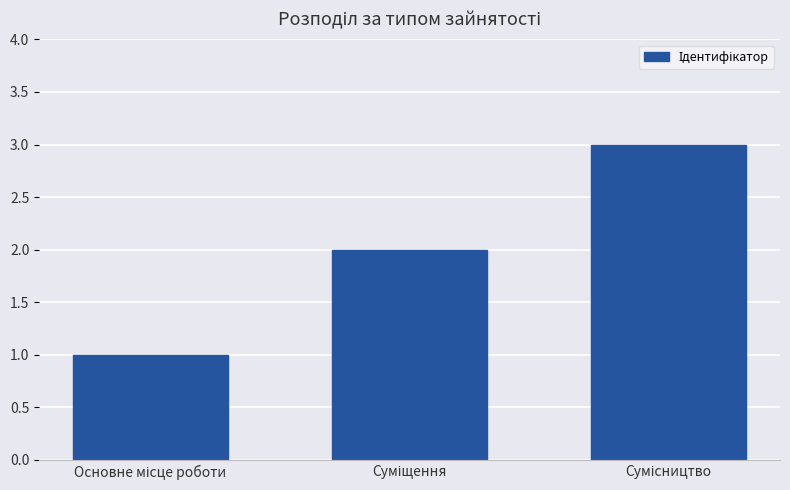

What is the sum of all values?

6